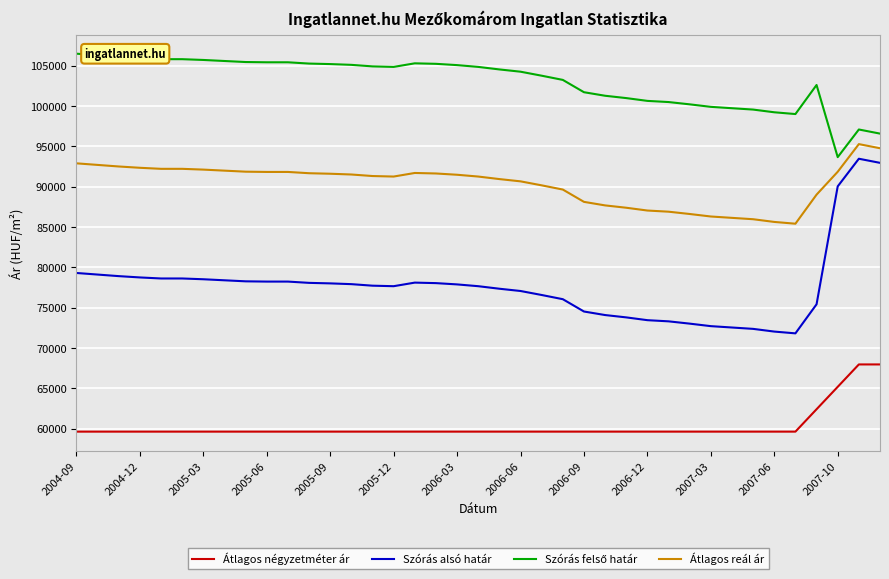

What is the smallest value displayed?

59615